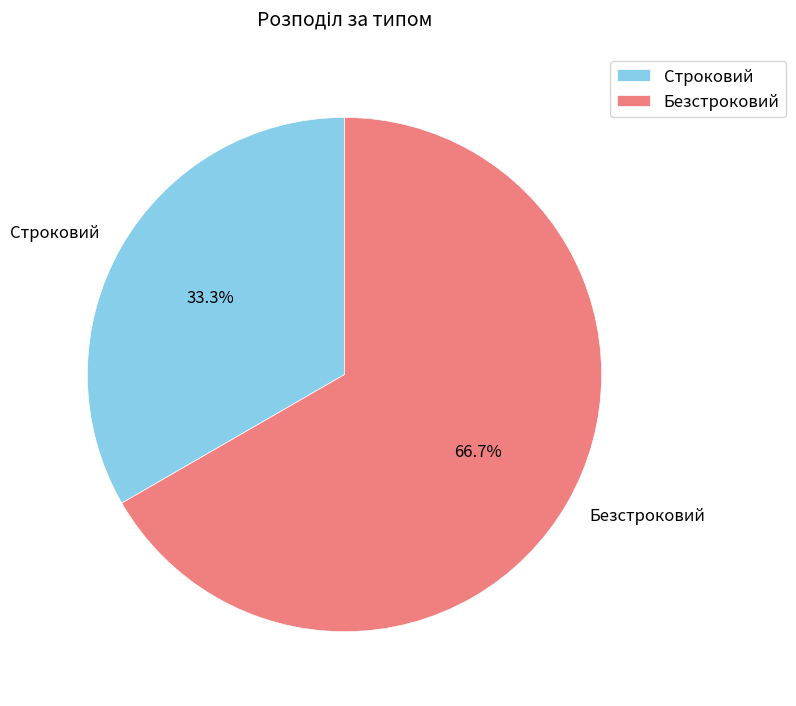

Is it true that Безстроковий is 59% of the pie?

False